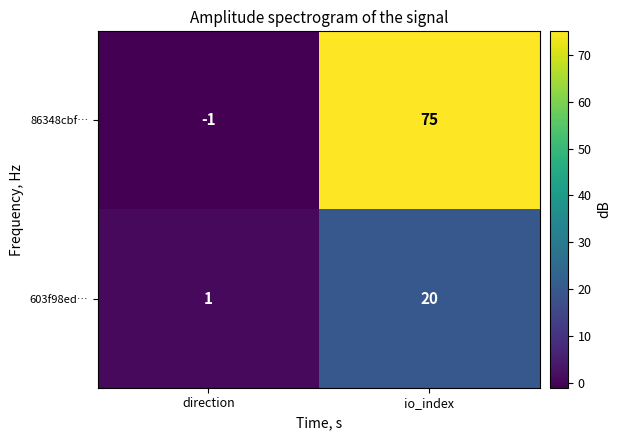

Read the 603f98ed… value at io_index.

20